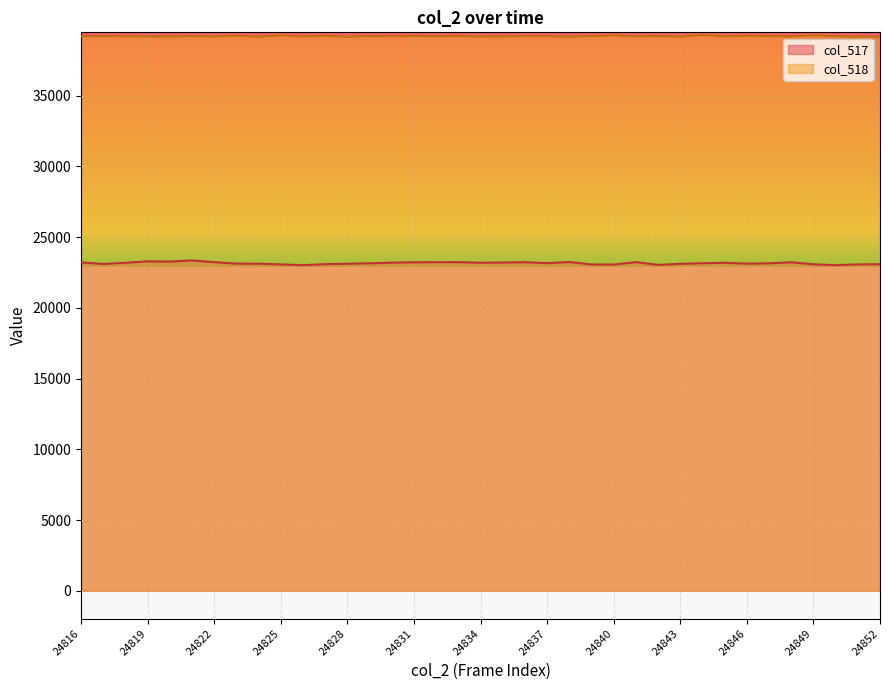

At which label does col_518 first exceed 39203?

24817